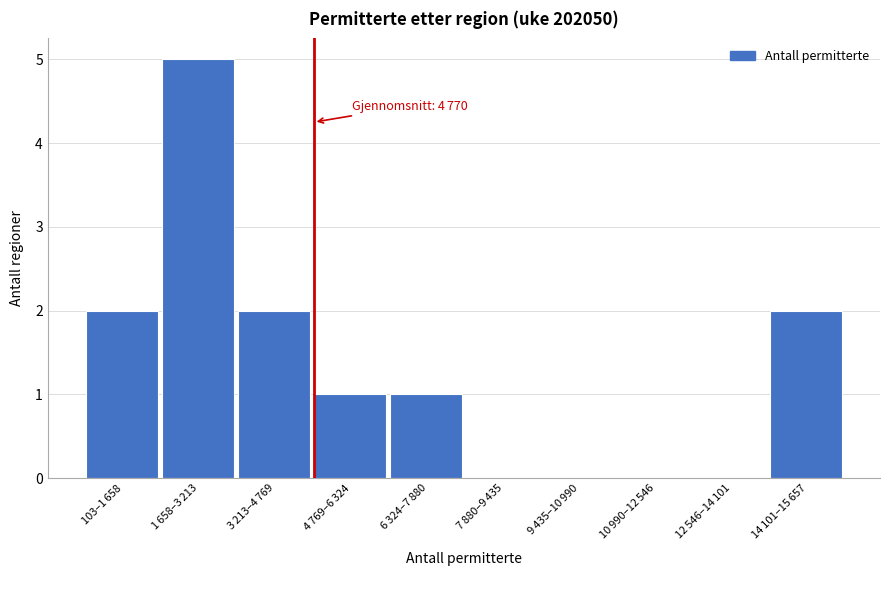

What is the greatest value displayed?

5